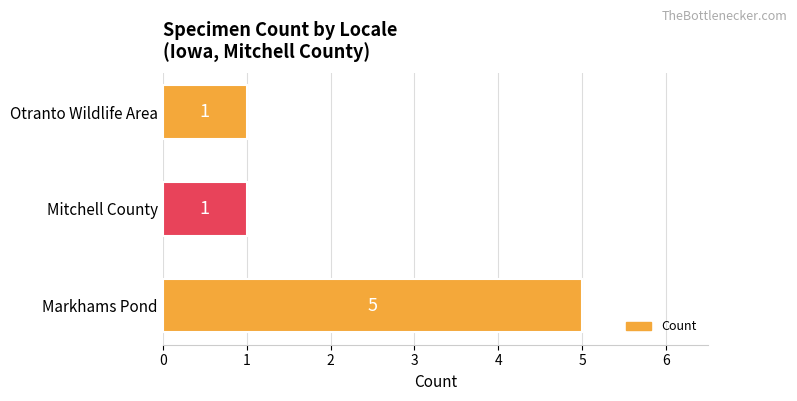

The chart shows a value of 1 at Otranto Wildlife Area. True or false?

True